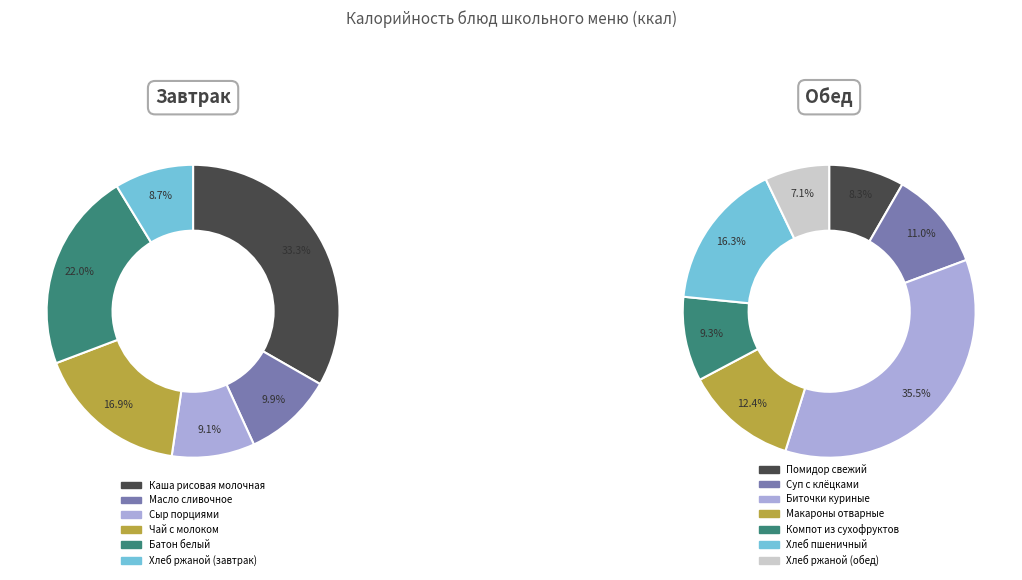

Is Биточки куриные the majority of the pie?

No